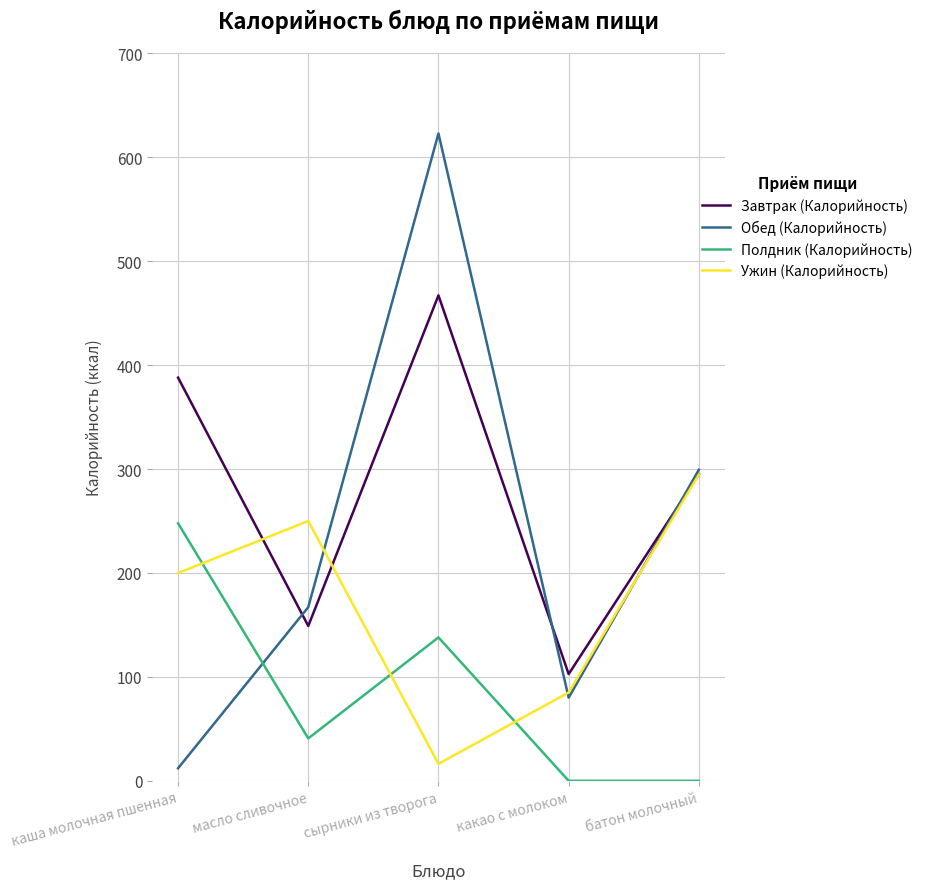

The value of Обед (Калорийность) at сырники из творога is 407.0. True or false?

False